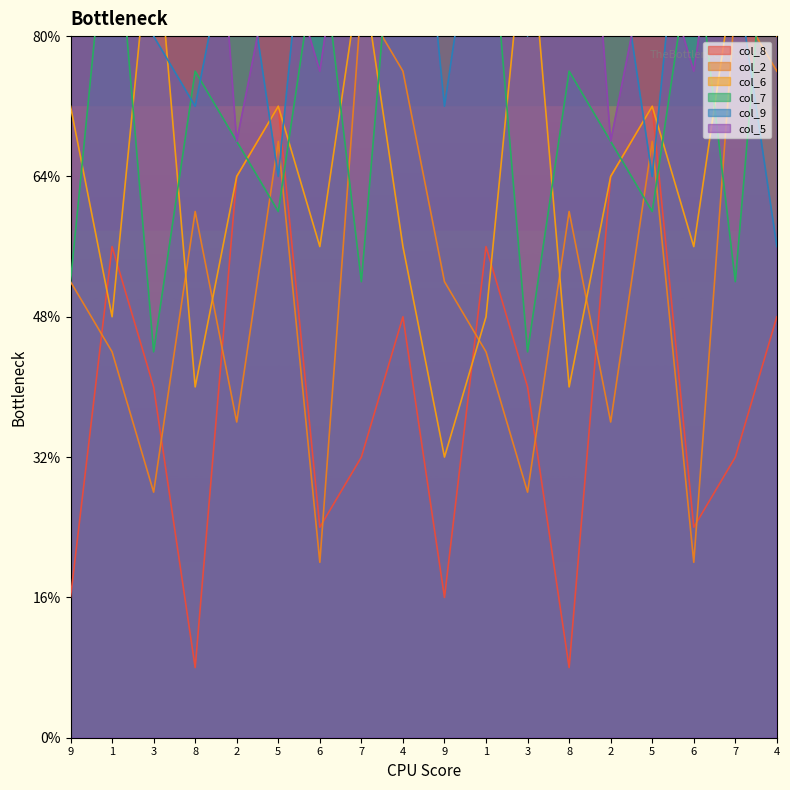

At which category is the sum across all series the highest?

4